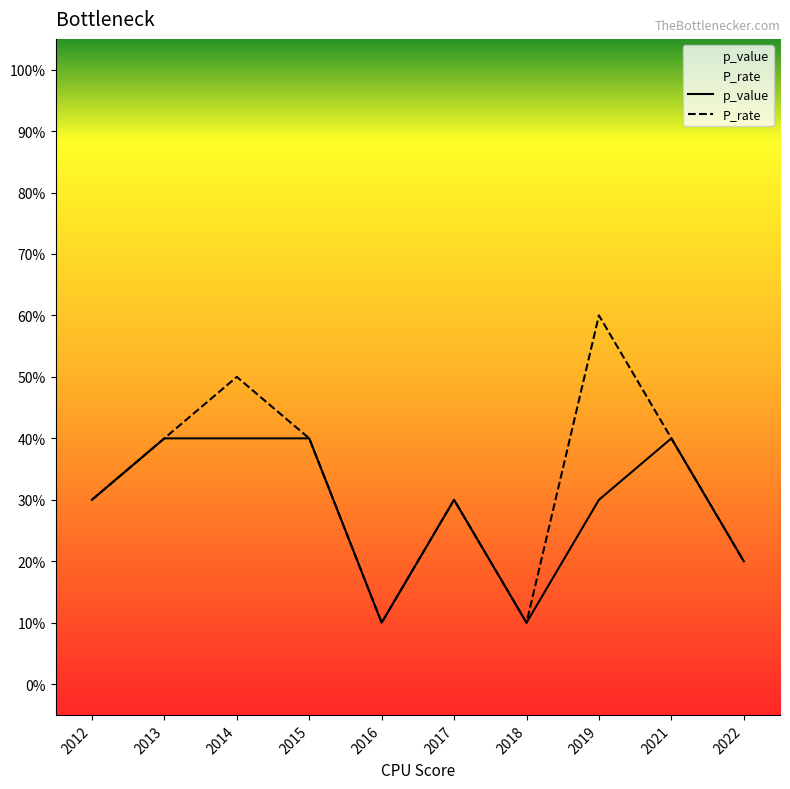

How many distinct data groups are displayed?

2